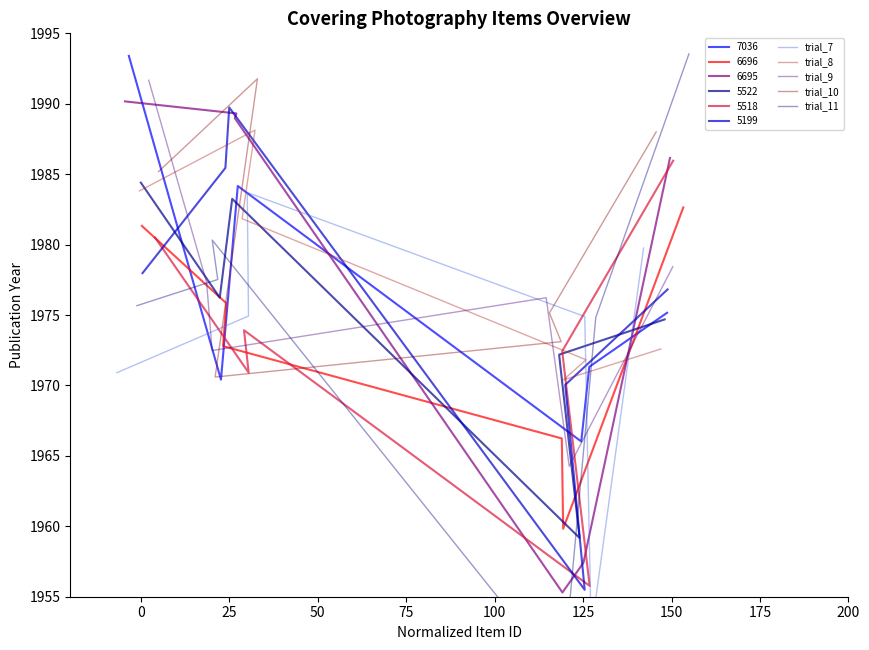

Is it true that trial_7 equals 3066.1 at 100?

False